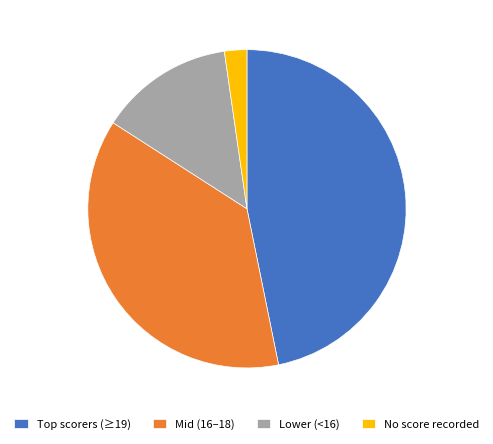

Which slice is the largest?

Top scorers (≥19)